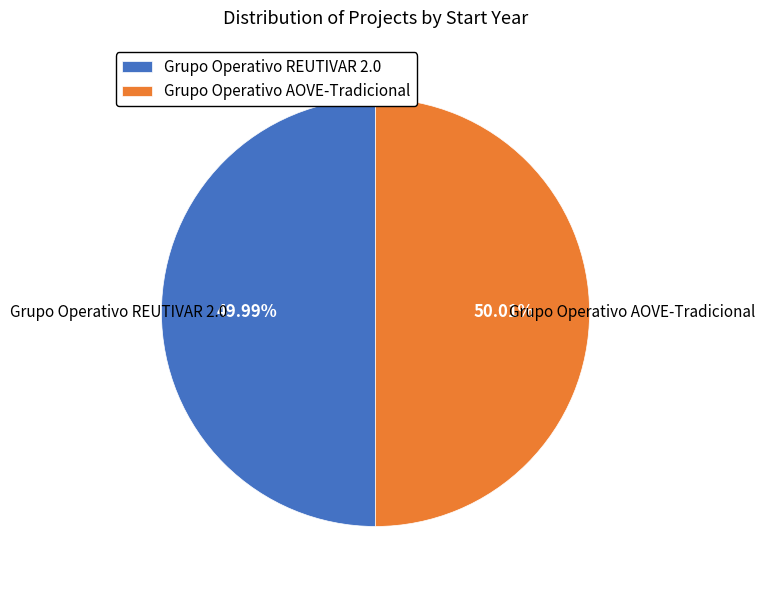

Is the sum of Grupo Operativo AOVE-Tradicional and Grupo Operativo REUTIVAR 2.0 greater than half?

Yes